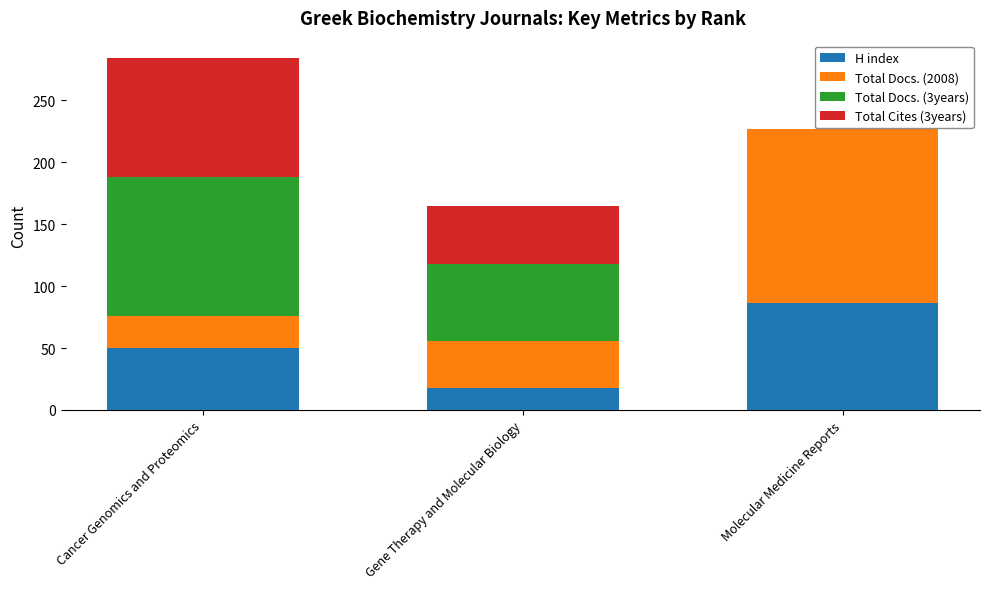

How many categories are shown in the chart?

3